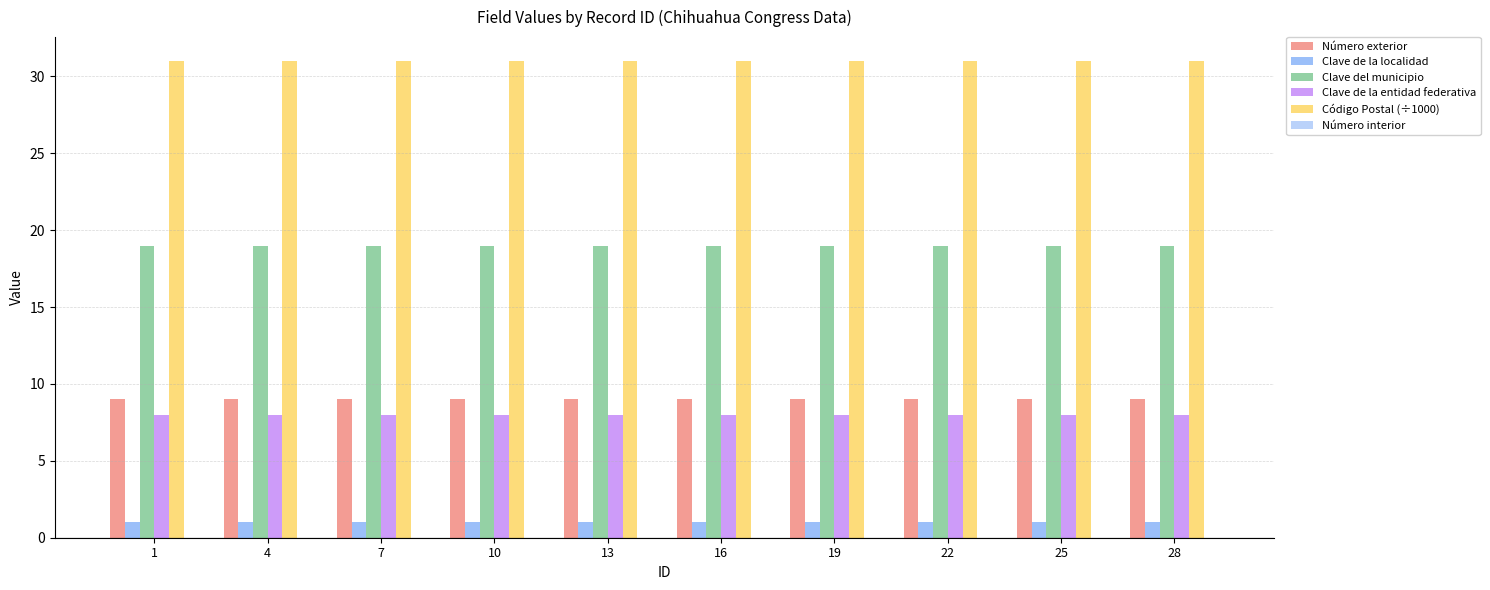

What is the sum of the Clave del municipio values at 7 and 4?

38